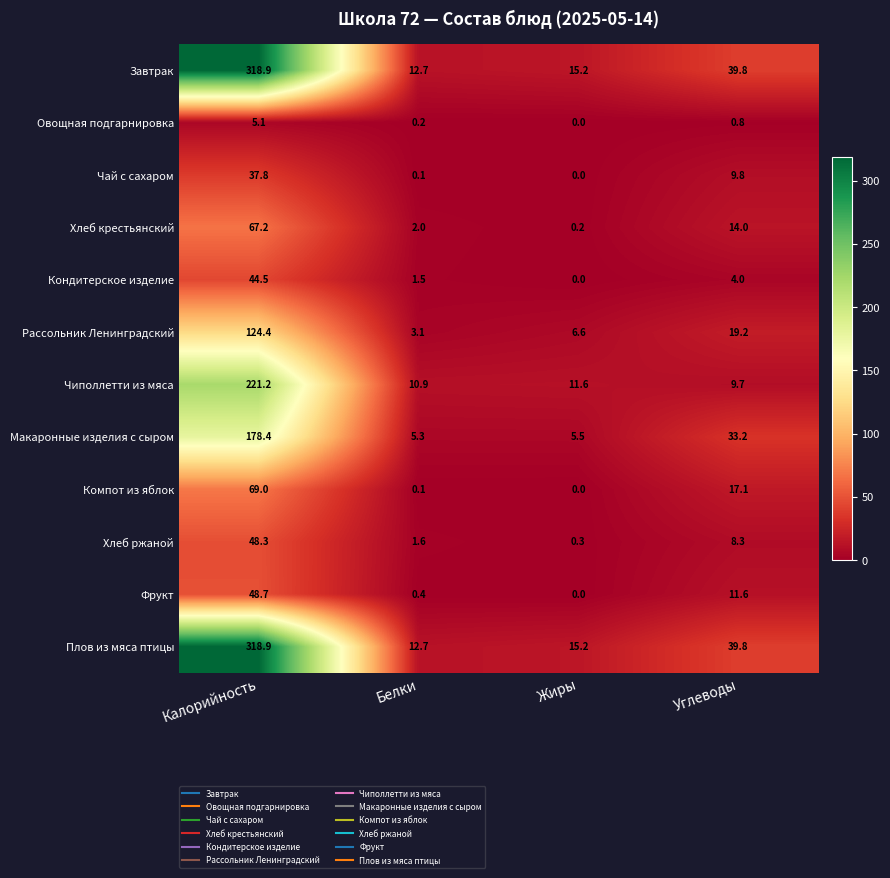

What is the difference between the second highest and second lowest values in the Овощная подгарнировка series?

0.6